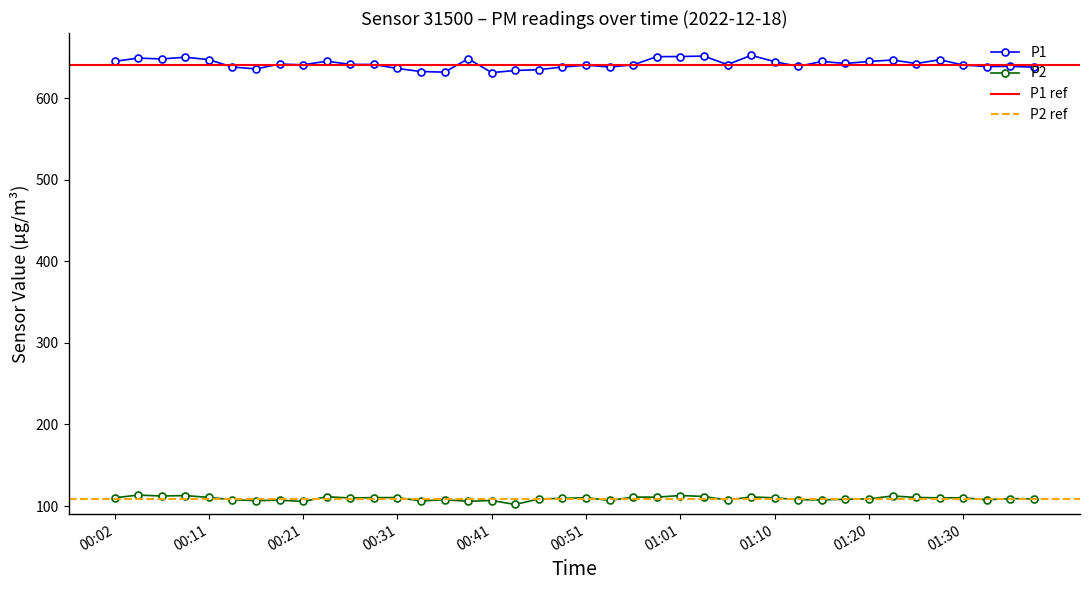

At which category is the sum across all series the highest?

01:01